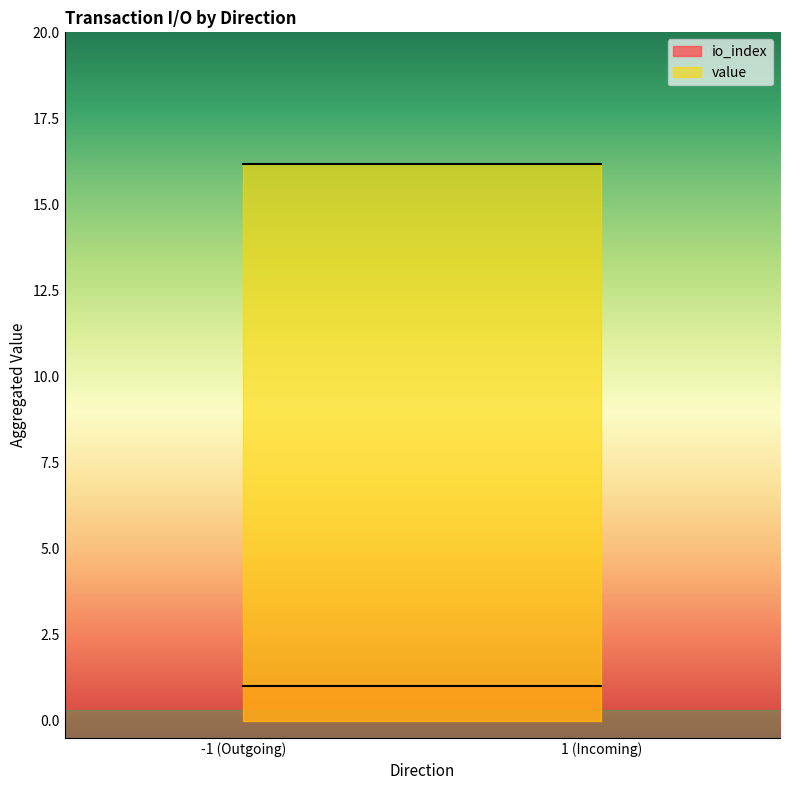

What are all the series names shown in the legend?

io_index, value